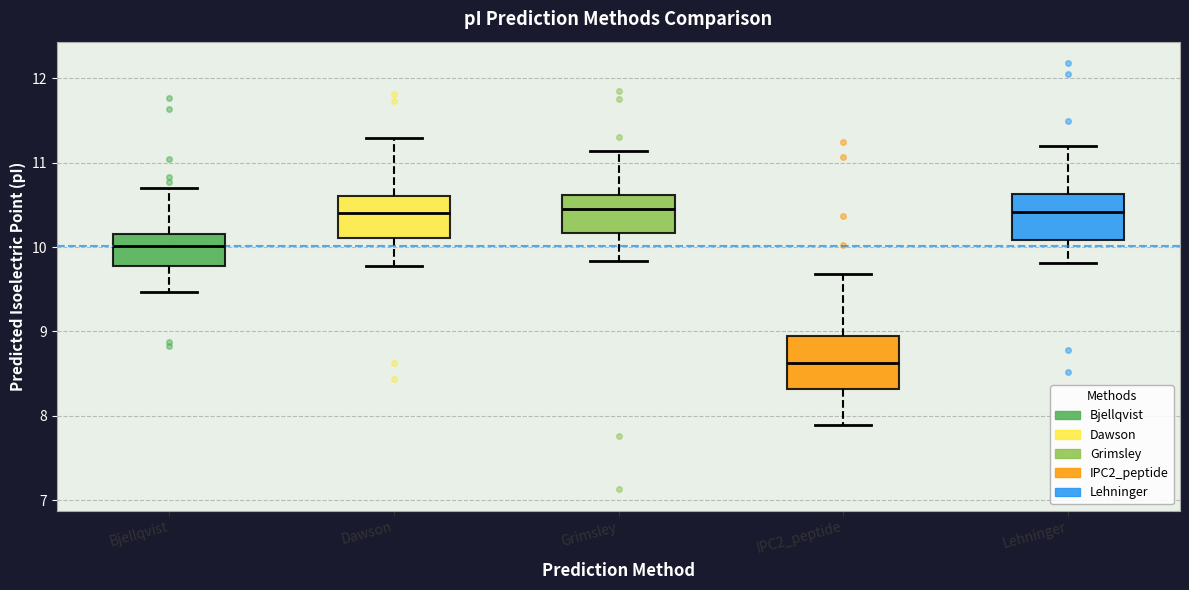

Which box has the lowest median line?

IPC2_peptide